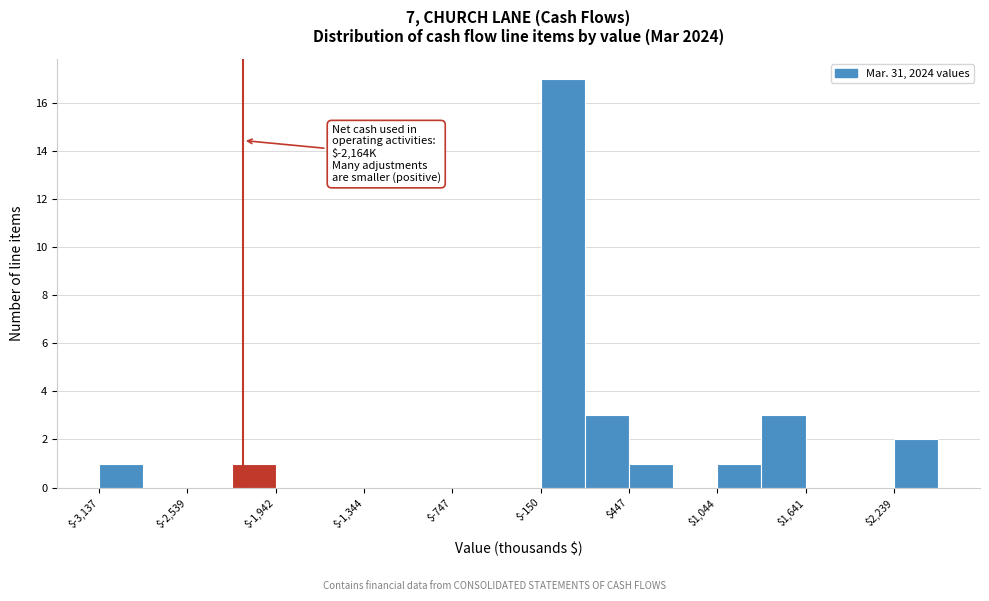

Around what value on the x-axis is the tallest bar? Give the approximate position of its centre, as read against the axis.

0